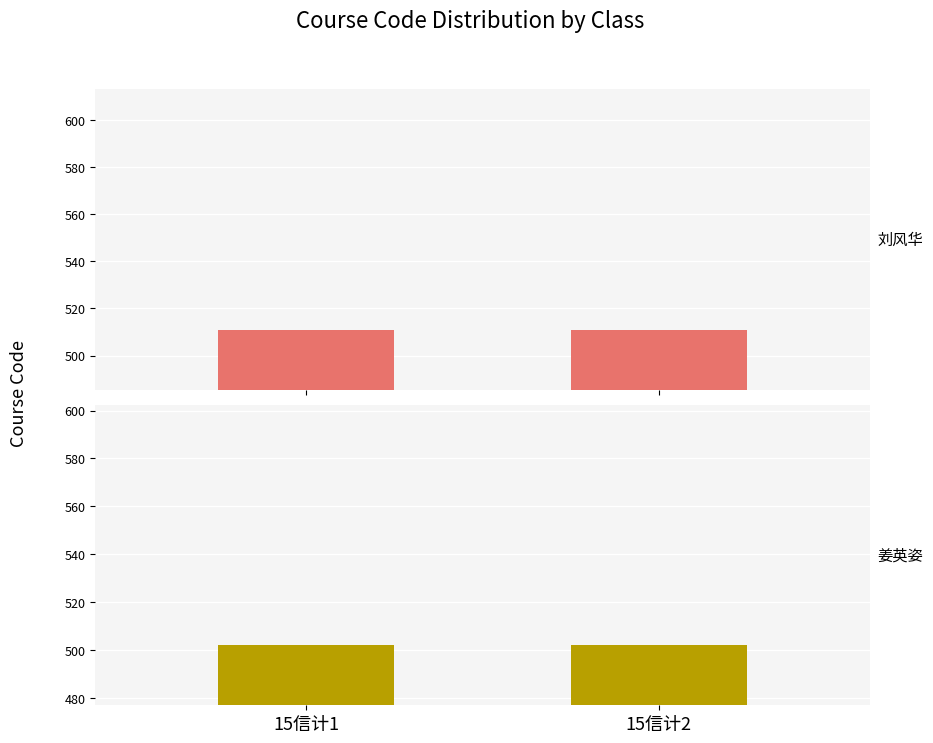

How many bars are there in each group?

2